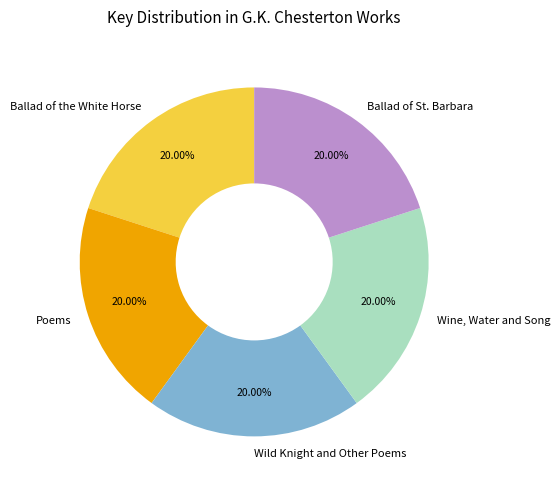

How many segments does this pie chart have?

5